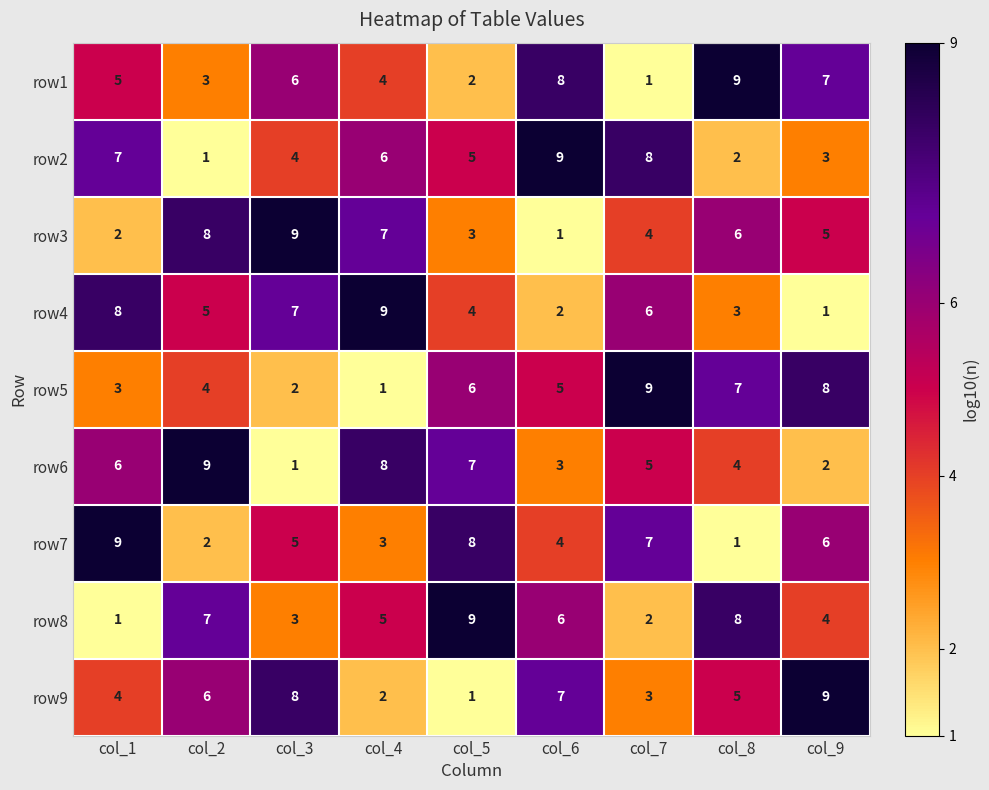

At which label does row7 first exceed 5?

col_1